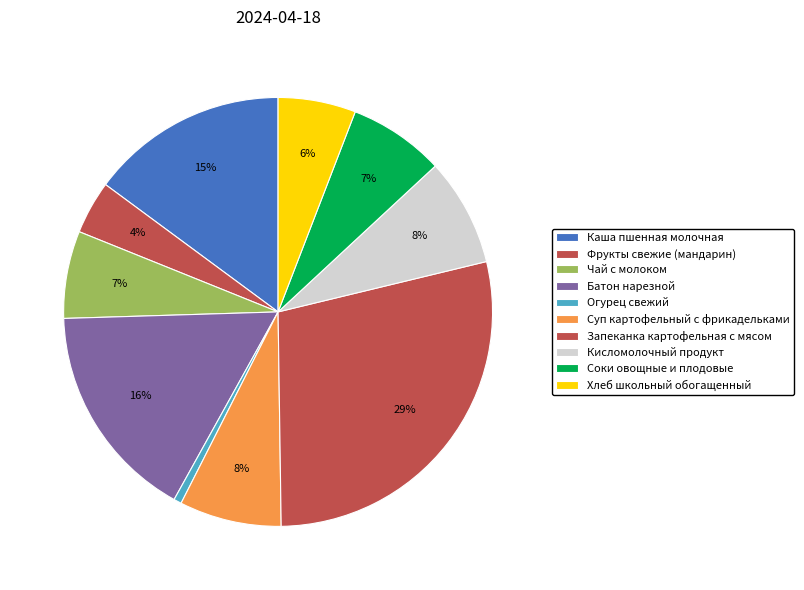

To the nearest percent, what is the difference between the largest and smallest slice percentages?

28%